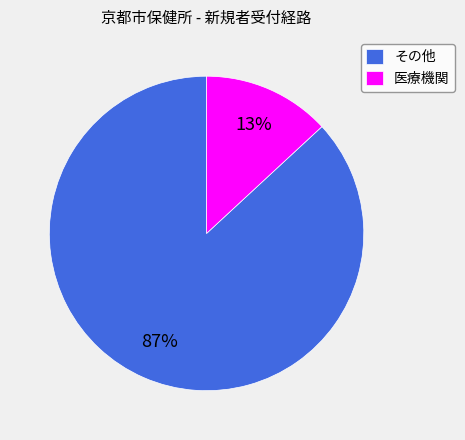

How many segments does this pie chart have?

2